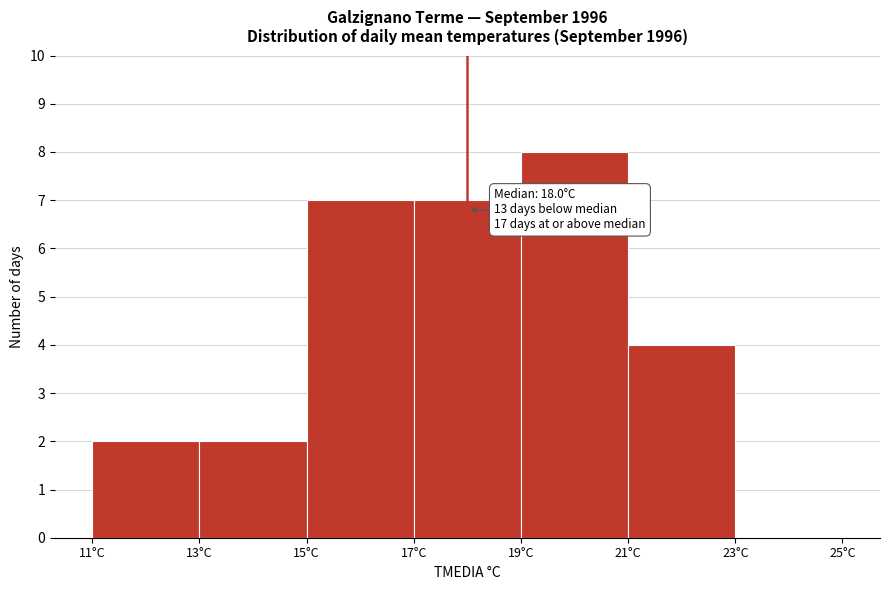

Which range on the x-axis has the tallest bar?

19 to 21